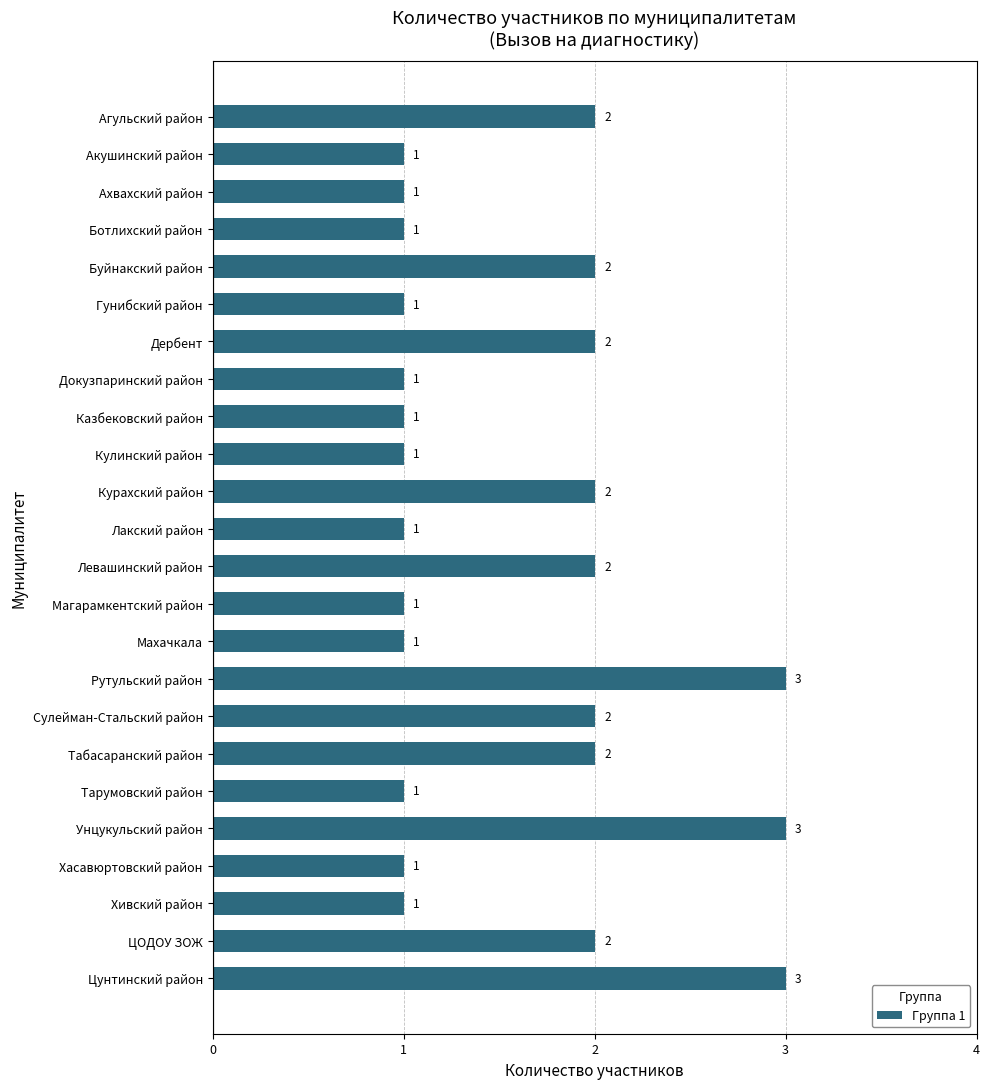

Reading top to bottom, list all the values displayed in this chart.

2	1	1	1	2	1	2	1	1	1	2	1	2	1	1	3	2	2	1	3	1	1	2	3